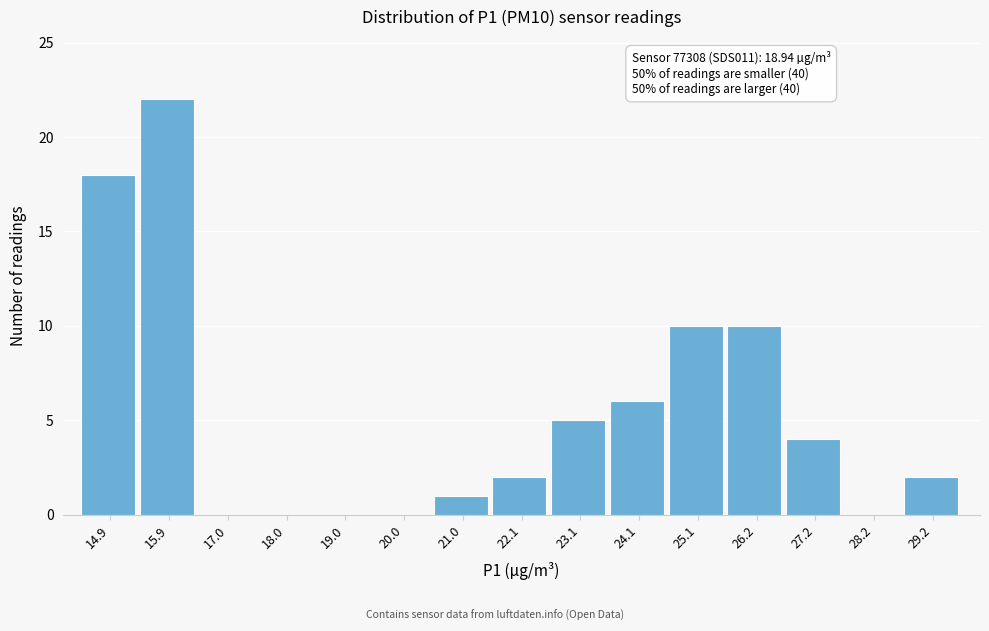

Over which range of the x-axis is the bar tallest?

15.4 to 16.4